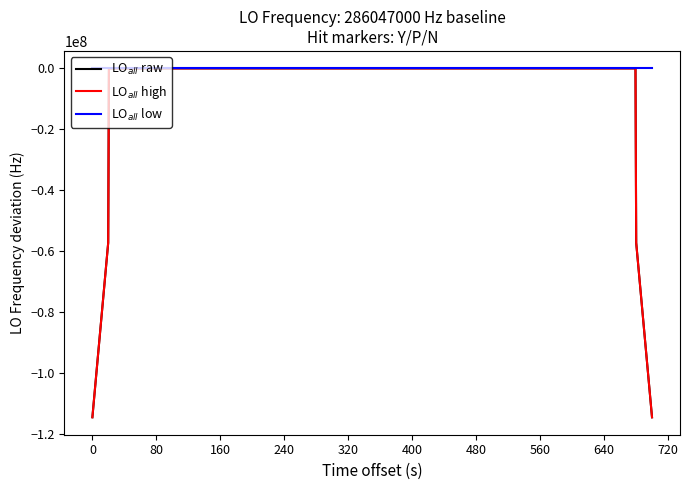

Reading right to left, extract all data points from this chart.

LO$_{all}$ raw: -114418794.0	-57209395.6	3.4	3.4	3.0	2.6	3.9	4.8	5.6	6.6	7.7	8.1	8.3	8.6	8.6	8.5	8.6	8.5	8.3	8.5	8.6	8.5	9.3	9.8	10.2	10.8	12.2	12.4	12.5	12.6	12.6	11.9	11.5	11.5	11.4	11.5	11.5	11.2	-57209389.4	-114418790.1
LO$_{all}$ high: -114418795.0	-57209396.6	2.4	2.4	2.0	1.6	2.9	3.8	4.6	5.6	6.7	7.1	7.3	7.6	7.6	7.5	7.6	7.5	7.3	7.5	7.6	7.5	8.3	8.8	9.2	9.8	11.2	11.4	11.5	11.6	11.6	10.9	10.5	10.5	10.4	10.5	10.5	10.2	-57209390.4	-114418791.1
LO$_{all}$ low: 0.0	0.0	0.0	0.0	0.0	0.0	0.0	0.0	0.0	0.1	1.2	1.6	1.8	2.1	2.1	2.0	2.1	2.0	1.8	2.0	2.1	2.0	2.8	3.3	3.7	4.3	5.7	5.9	6.0	6.1	6.1	5.4	5.0	5.0	4.9	5.0	5.0	4.7	0.0	0.0